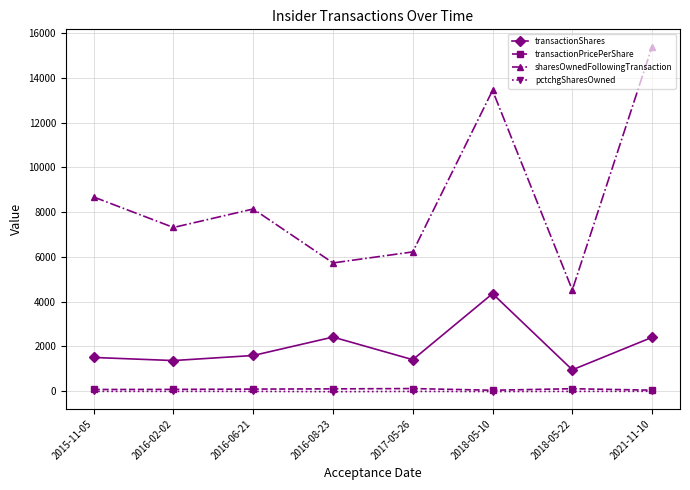

What is the average value of the pctchgSharesOwned series?

-18.6